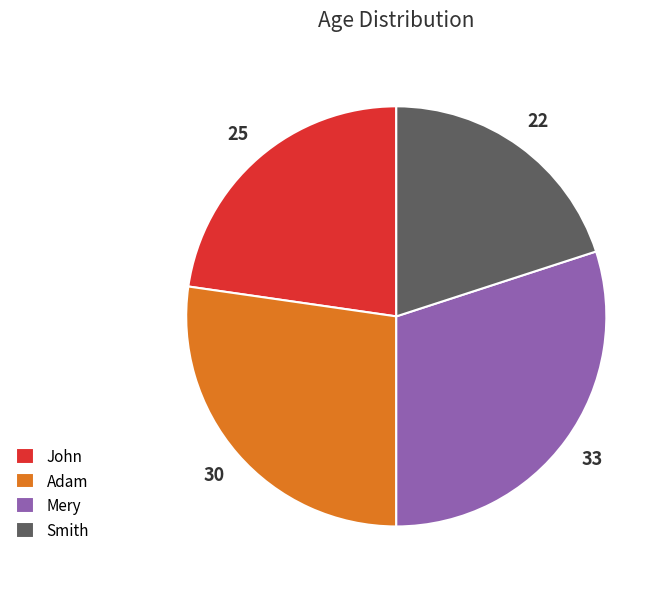

Which slice is the largest?

Mery